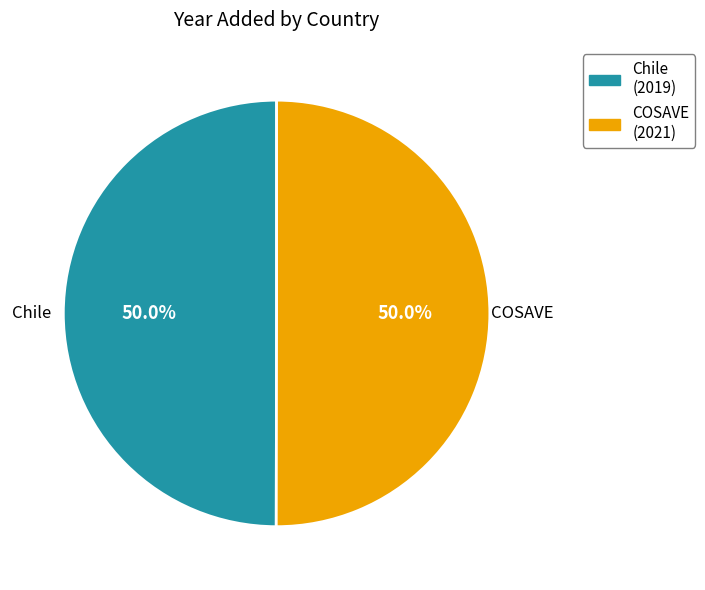

How many slices are in this pie chart?

2